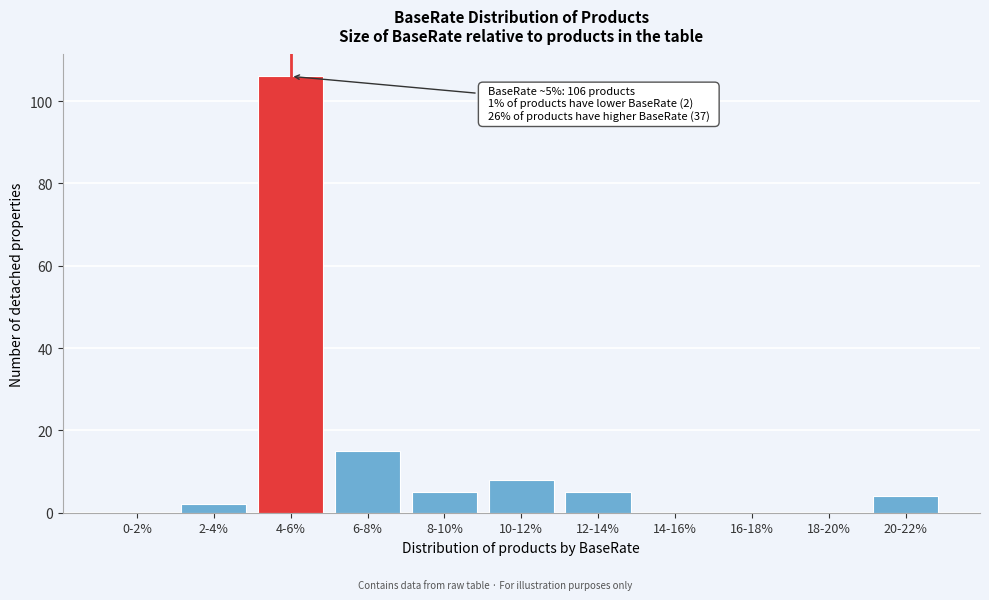

Reading left to right, extract all data points from this chart.

0-2%=0	2-4%=2	4-6%=106	6-8%=15	8-10%=5	10-12%=8	12-14%=5	14-16%=0	16-18%=0	18-20%=0	20-22%=4